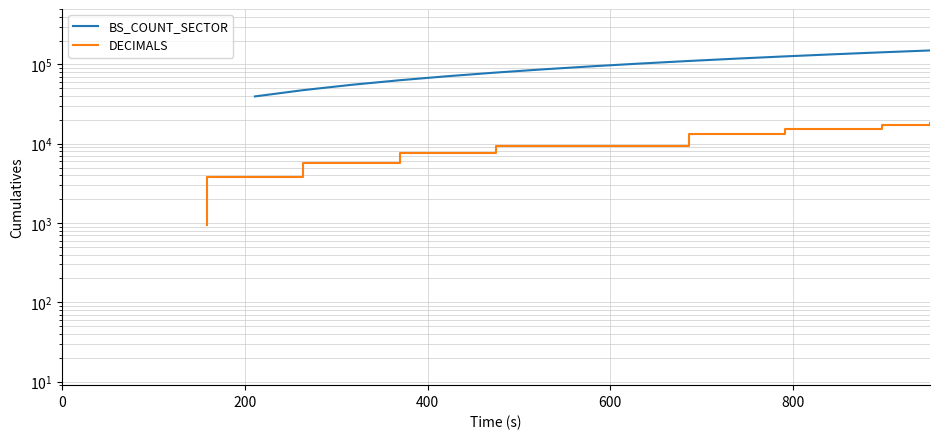

Which series has the widest spread of values?

DECIMALS